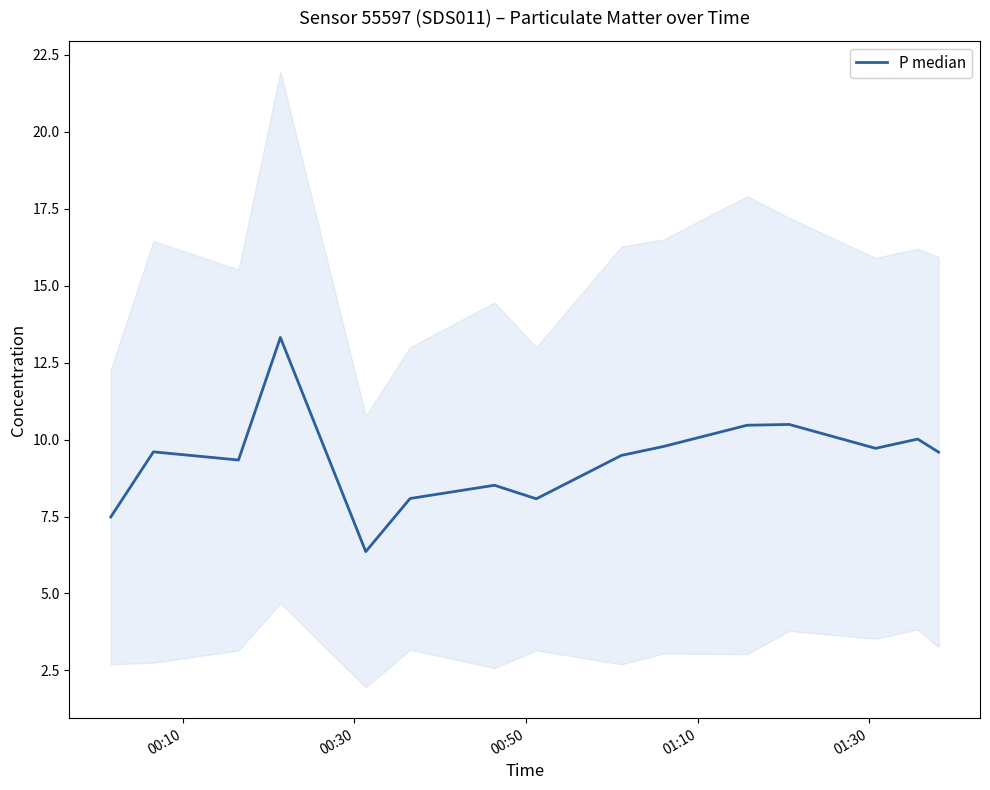

What is the value of the 7th point from the left?

8.5